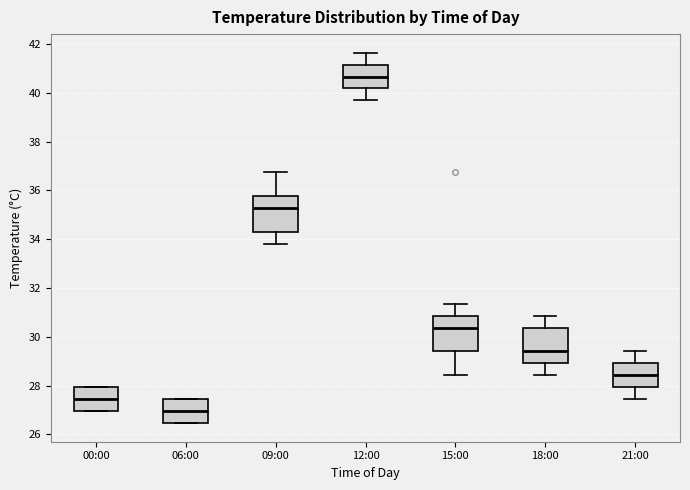

Reading left to right, read every box against the y-axis: the position of its median line, the range the box covers, and the ends of its whiskers. The values are not printed on the chart, so give them approximately, as read against the axis.

00:00: median 27.4, box 27.0 to 28.0, whiskers 27.0 to 28.0
06:00: median 27.0, box 26.4 to 27.4, whiskers 26.4 to 27.4
09:00: median 35.2, box 34.4 to 35.8, whiskers 33.8 to 36.8
12:00: median 40.6, box 40.2 to 41.2, whiskers 39.6 to 41.6
15:00: median 30.4, box 29.4 to 30.8, whiskers 28.4 to 31.4
18:00: median 29.4, box 29.0 to 30.4, whiskers 28.4 to 30.8
21:00: median 28.4, box 28.0 to 29.0, whiskers 27.4 to 29.4